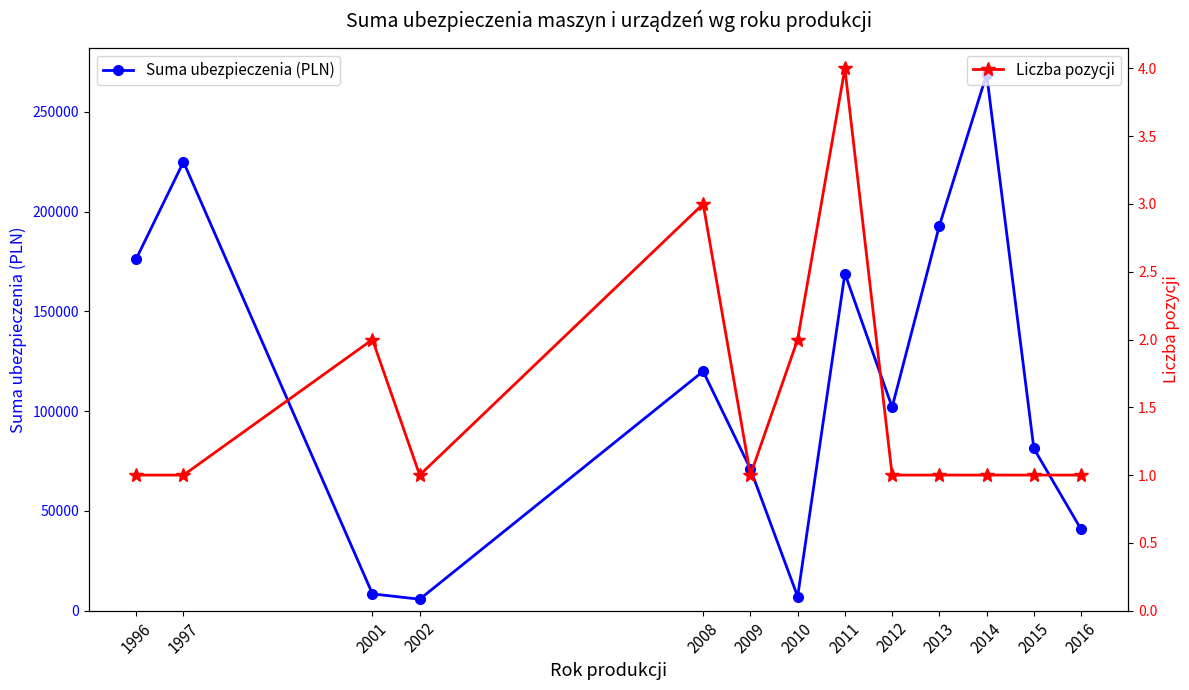

What is the difference between the maximum and minimum values in the Liczba pozycji series?

3